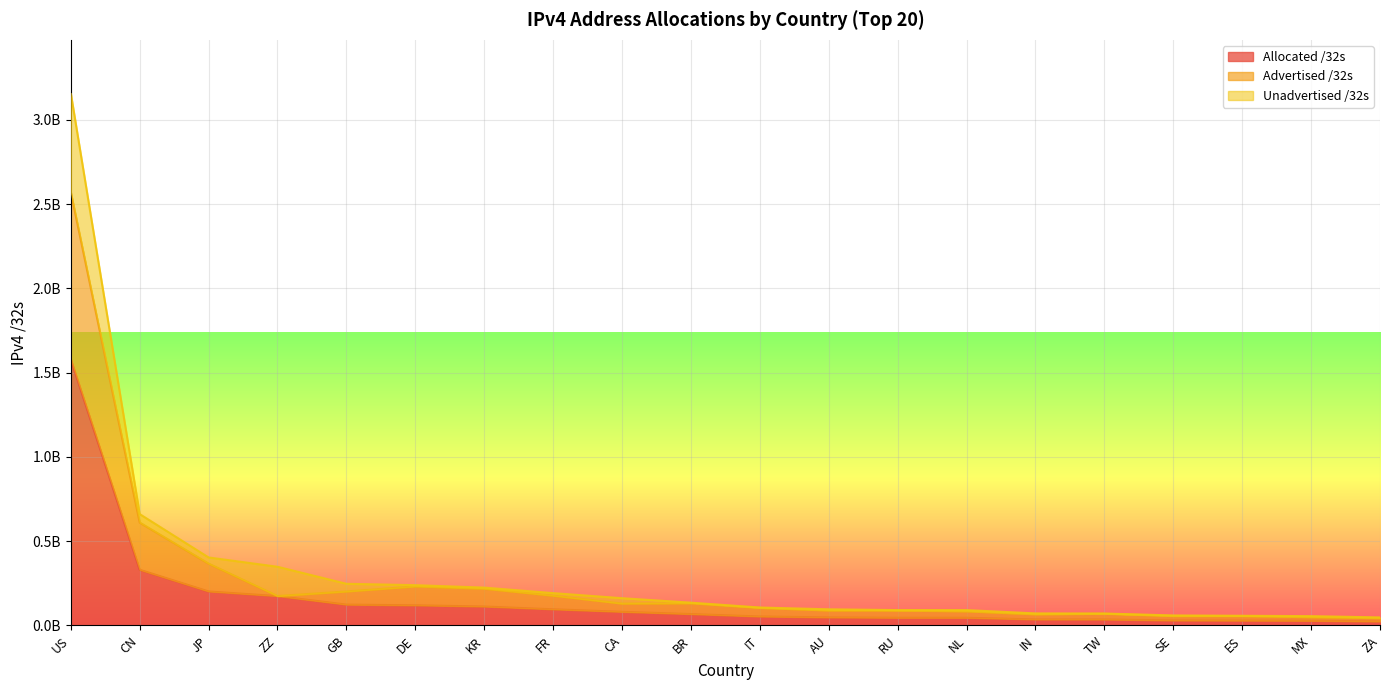

What position from the right is US?

20